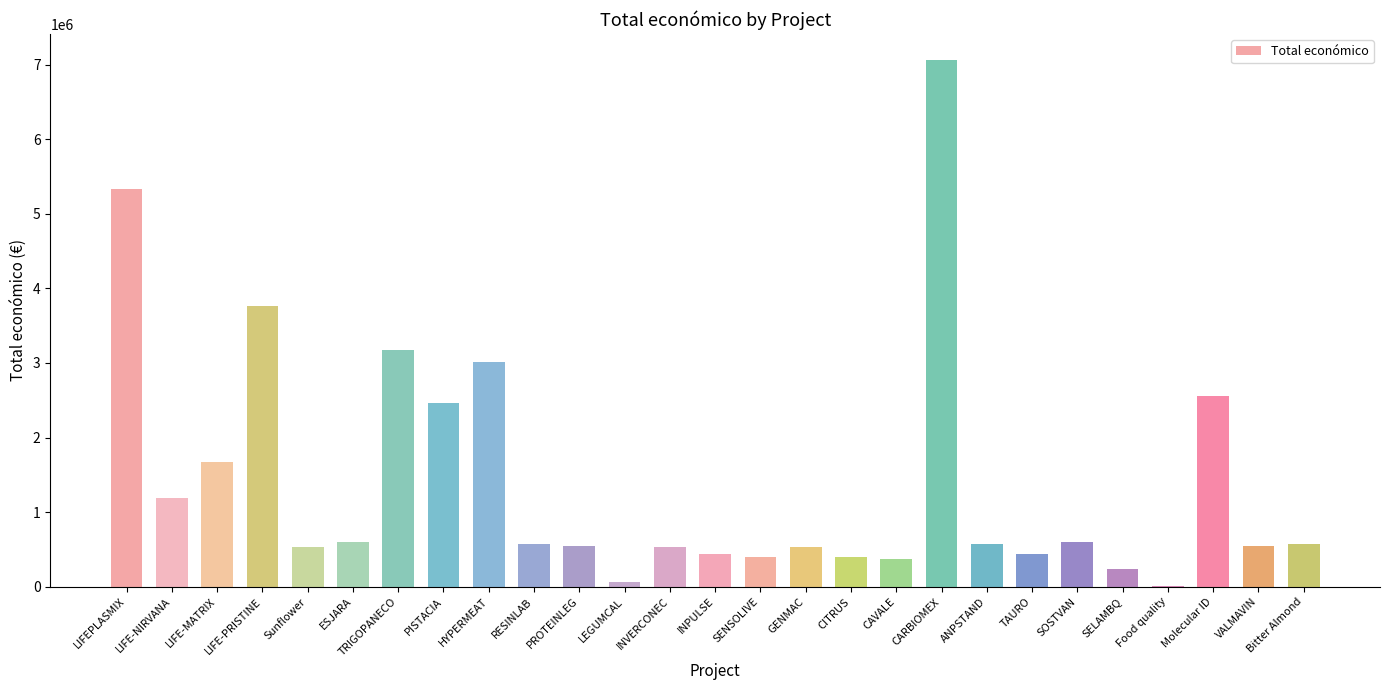

What is the greatest value displayed?

7056709